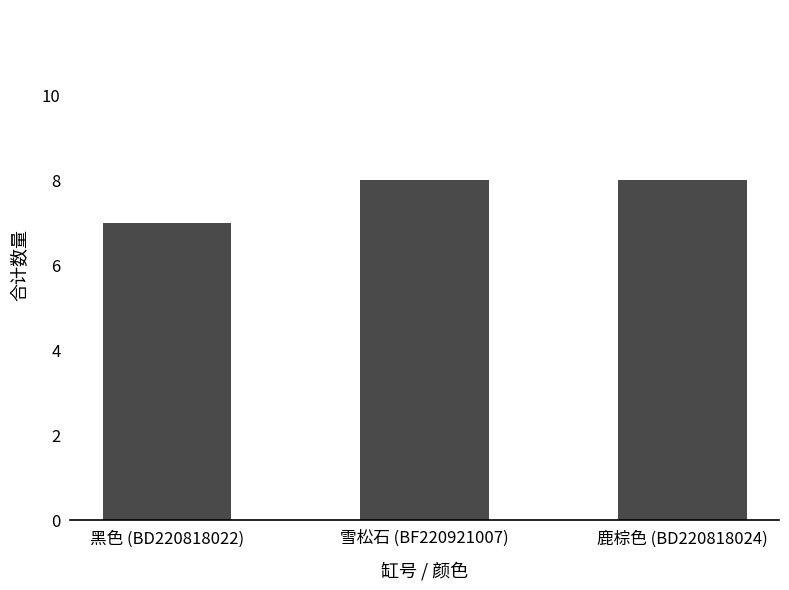

How many values are below 8?

1